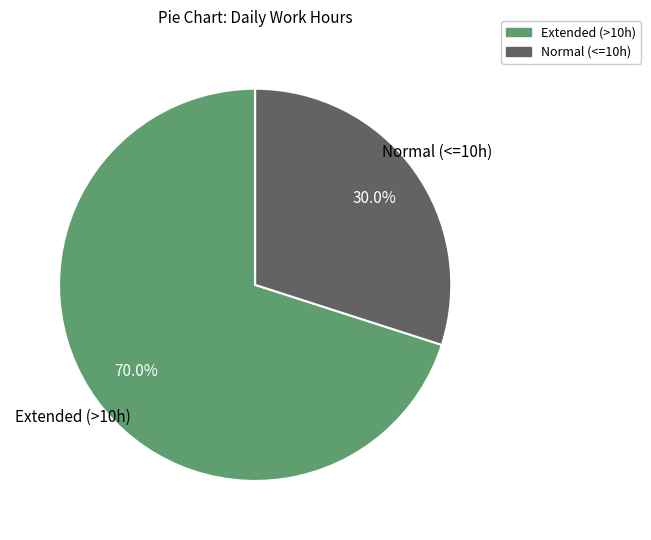

Is there a majority slice in this chart?

Yes